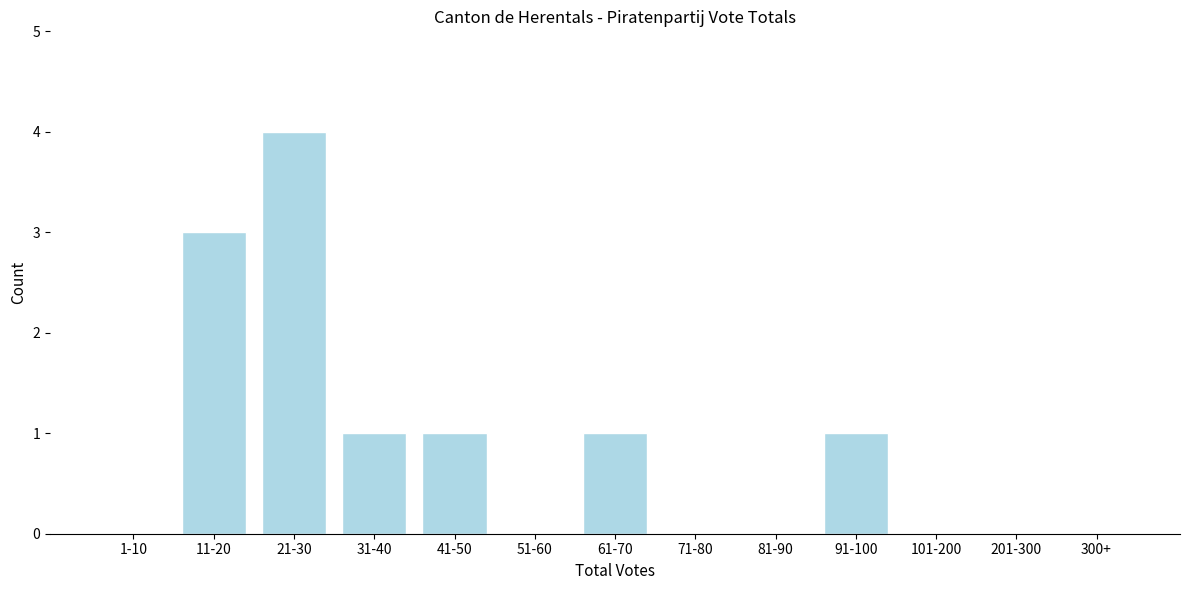

Reading left to right, extract all data points from this chart.

1-10=0	11-20=3	21-30=4	31-40=1	41-50=1	51-60=0	61-70=1	71-80=0	81-90=0	91-100=1	101-200=0	201-300=0	300+=0